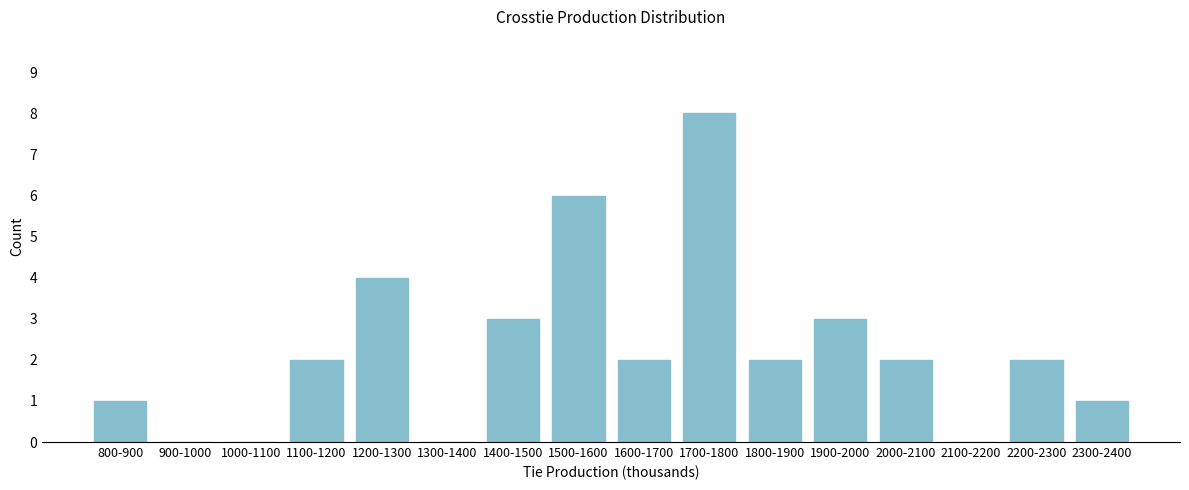

Reading left to right, extract all data points from this chart.

800-900=1	900-1000=0	1000-1100=0	1100-1200=2	1200-1300=4	1300-1400=0	1400-1500=3	1500-1600=6	1600-1700=2	1700-1800=8	1800-1900=2	1900-2000=3	2000-2100=2	2100-2200=0	2200-2300=2	2300-2400=1